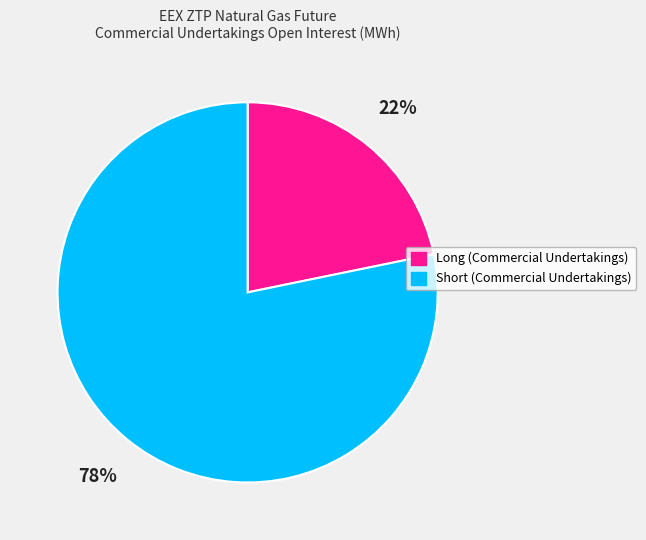

What percentage is the Short (Commercial Undertakings) slice, to the nearest percent?

78%